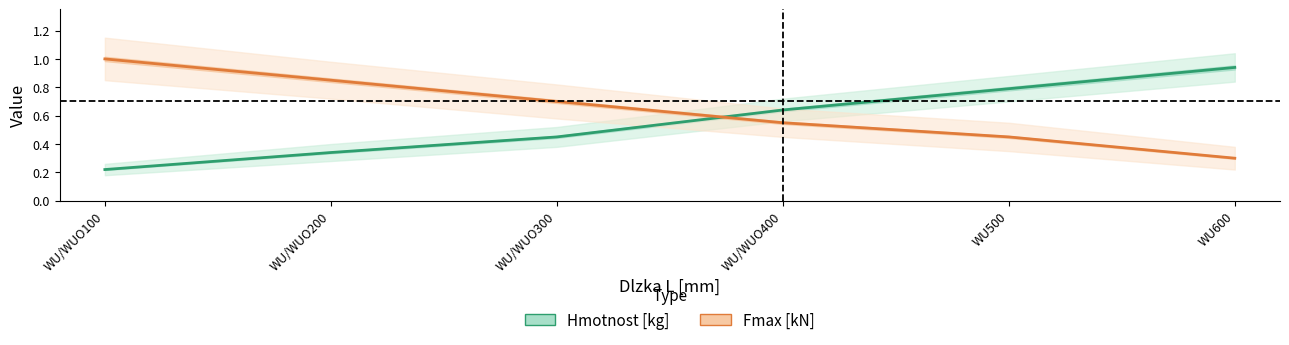

Is it true that Hmotnost [kg] equals 1.0 at WU/WUO400?

False